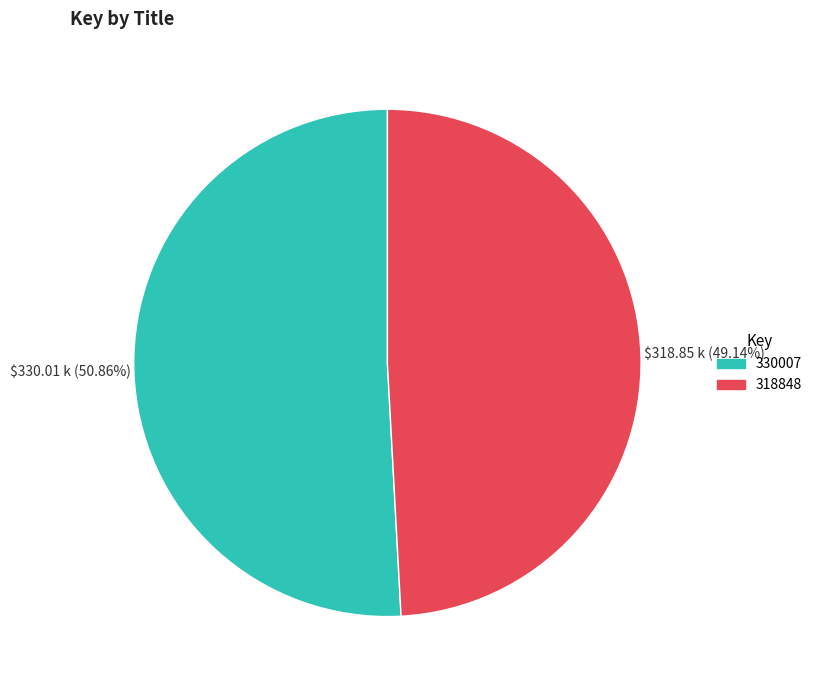

To the nearest percent, what portion does 318848 represent?

49%